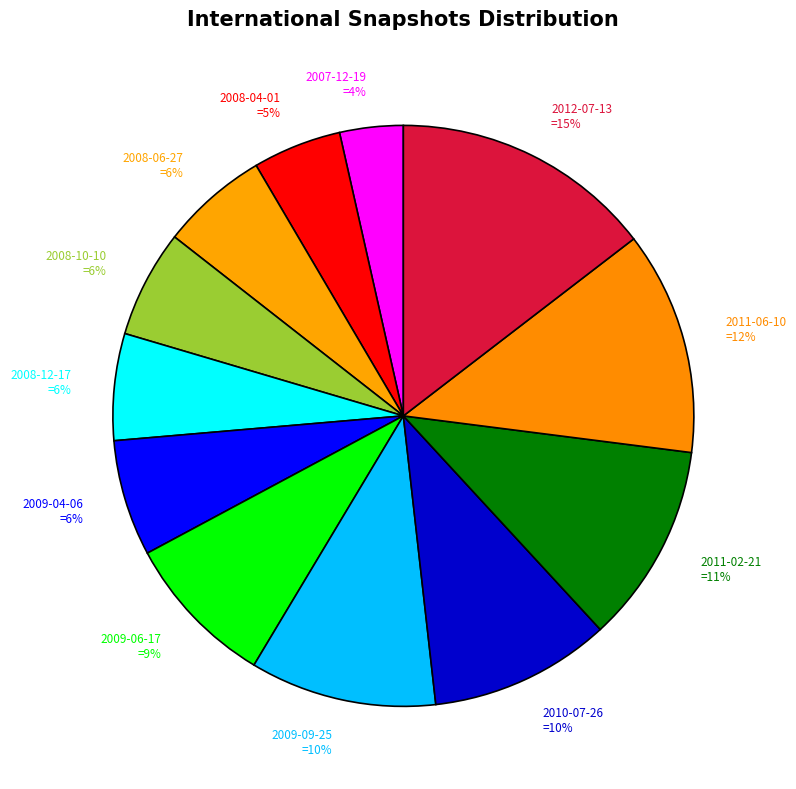

Which has a higher value, 2007-12-19 =4% or 2010-07-26 =10%?

2010-07-26 =10%